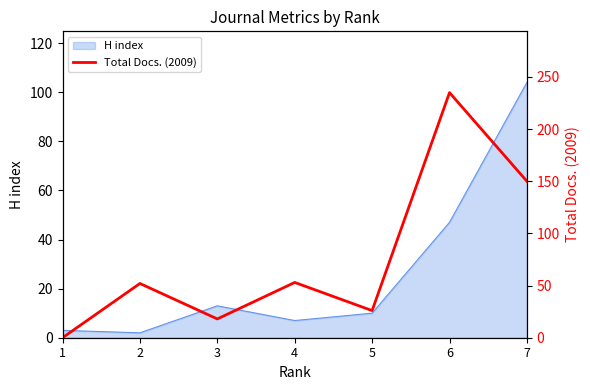

Is it true that the value at 7 is 150?

True